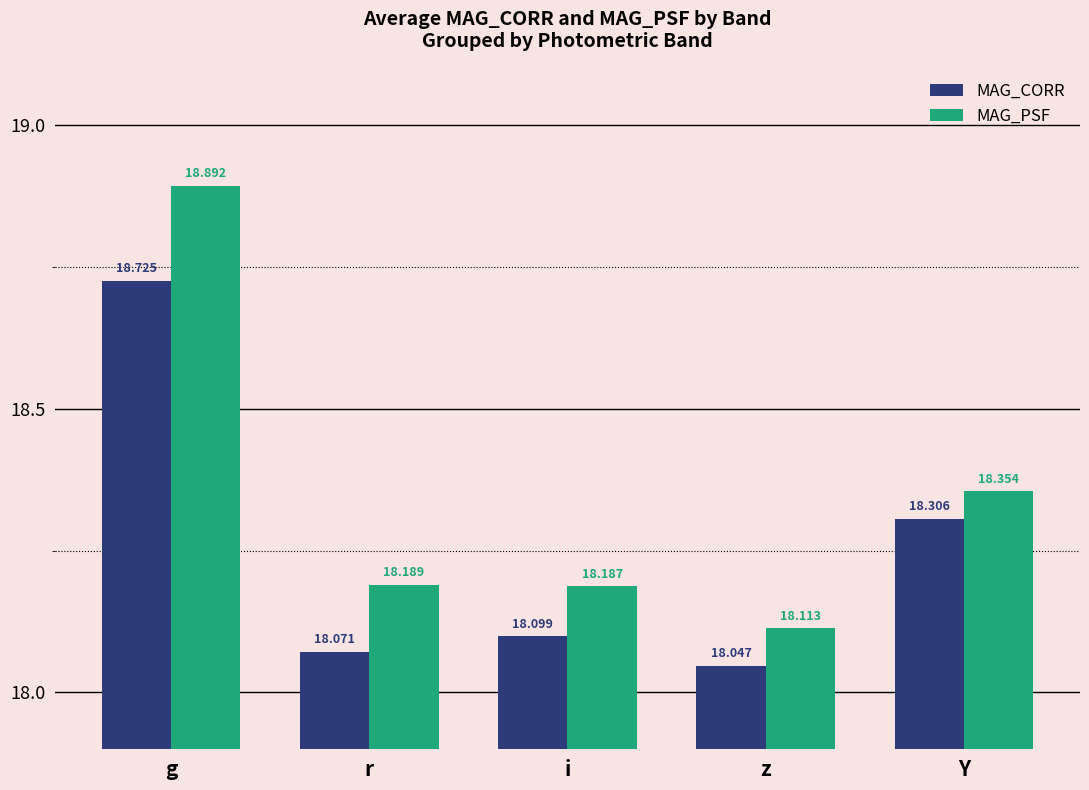

Between g and r, which series saw the biggest shift?

MAG_PSF